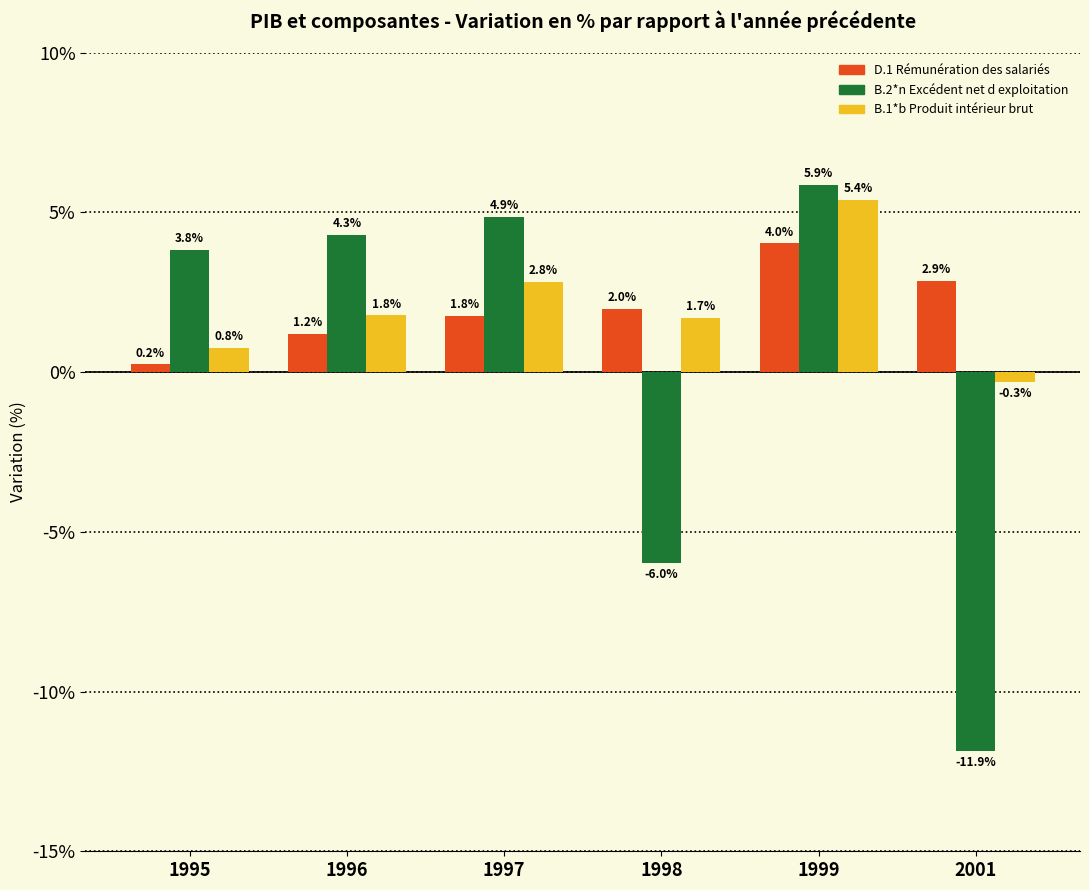

True or false: D.1 Rémunération des salariés has a value of 1.8 at 1997.

True